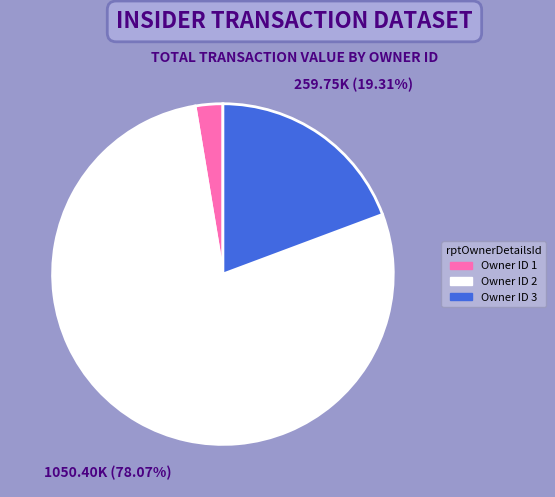

Is there any slice that represents more than half of the pie?

Yes